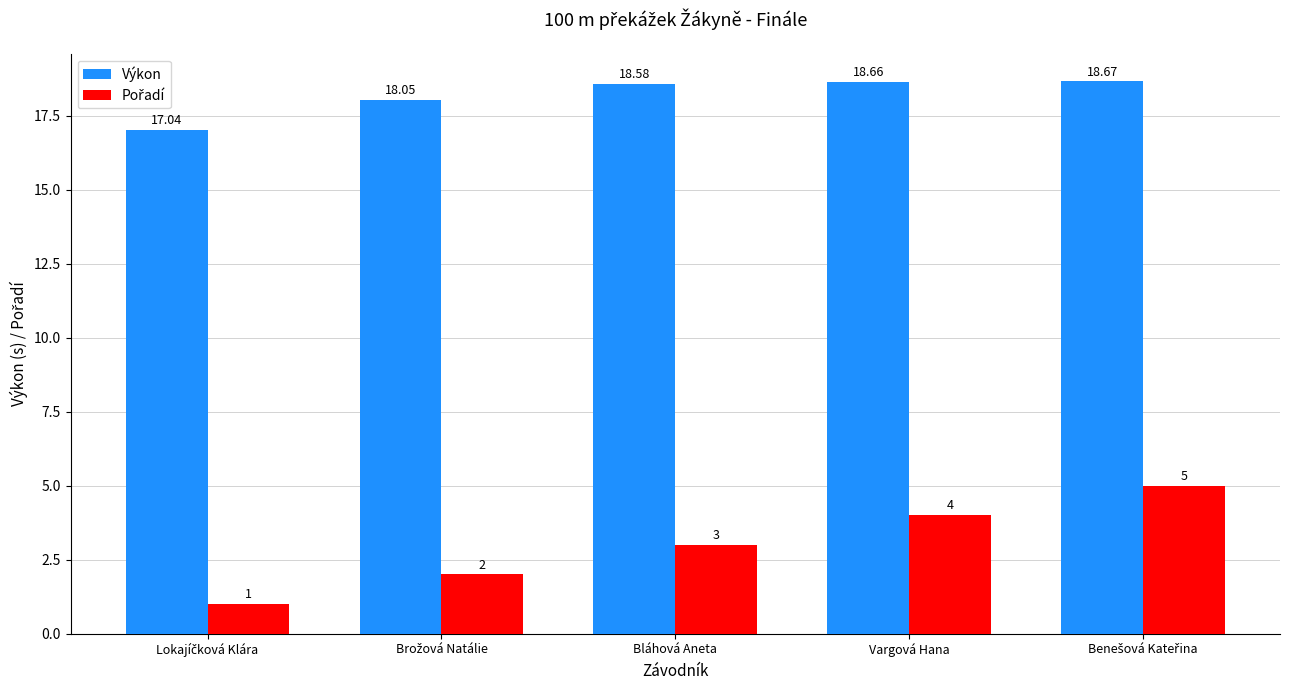

Which series has the largest total across all categories?

Výkon